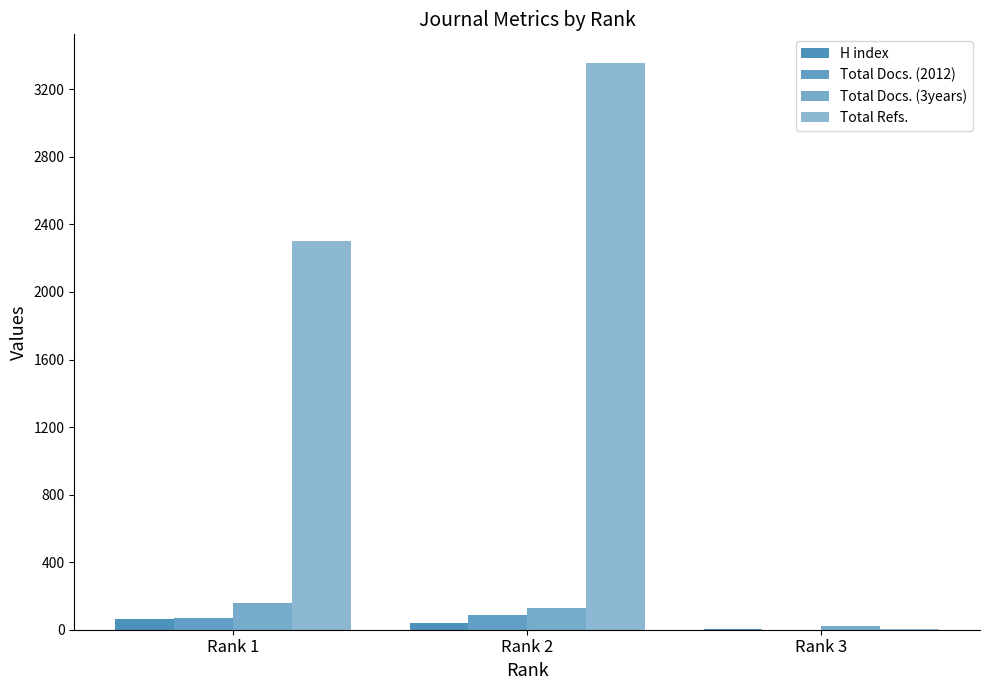

Is the value of H index at Rank 1 greater than the value of Total Refs. at Rank 3?

Yes